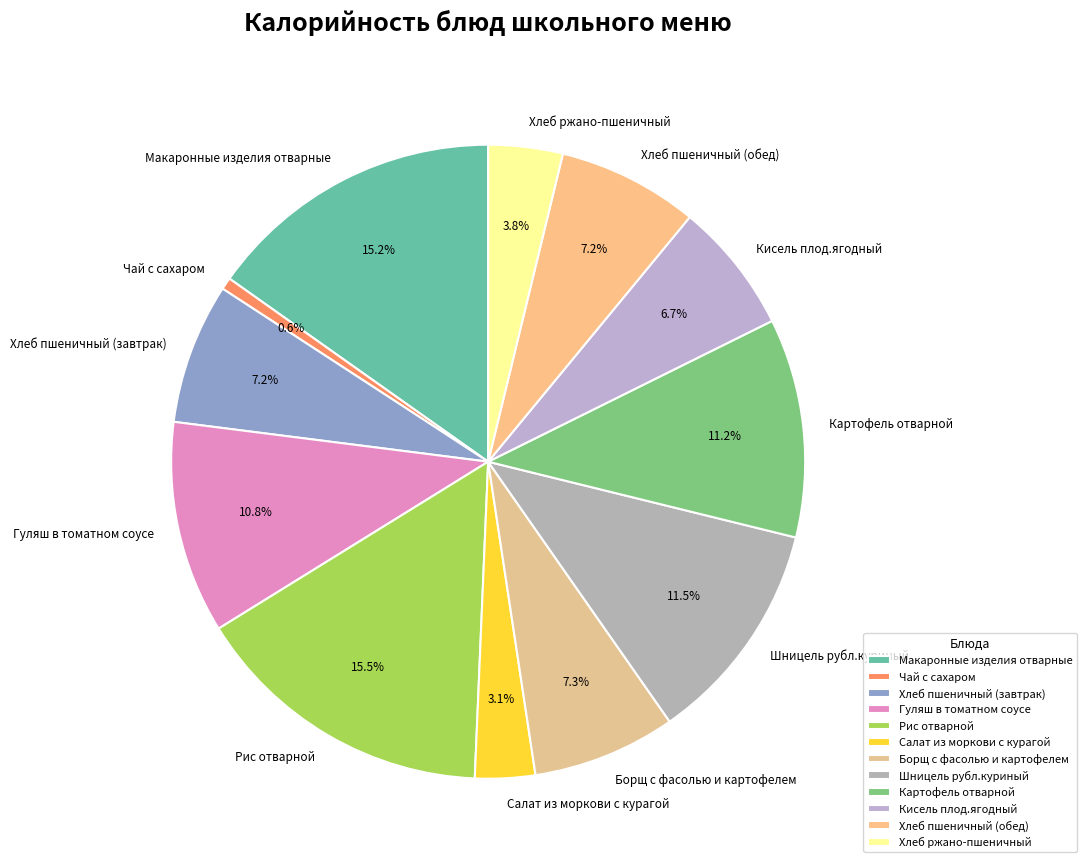

Between Картофель отварной and Рис отварной, which is larger?

Рис отварной